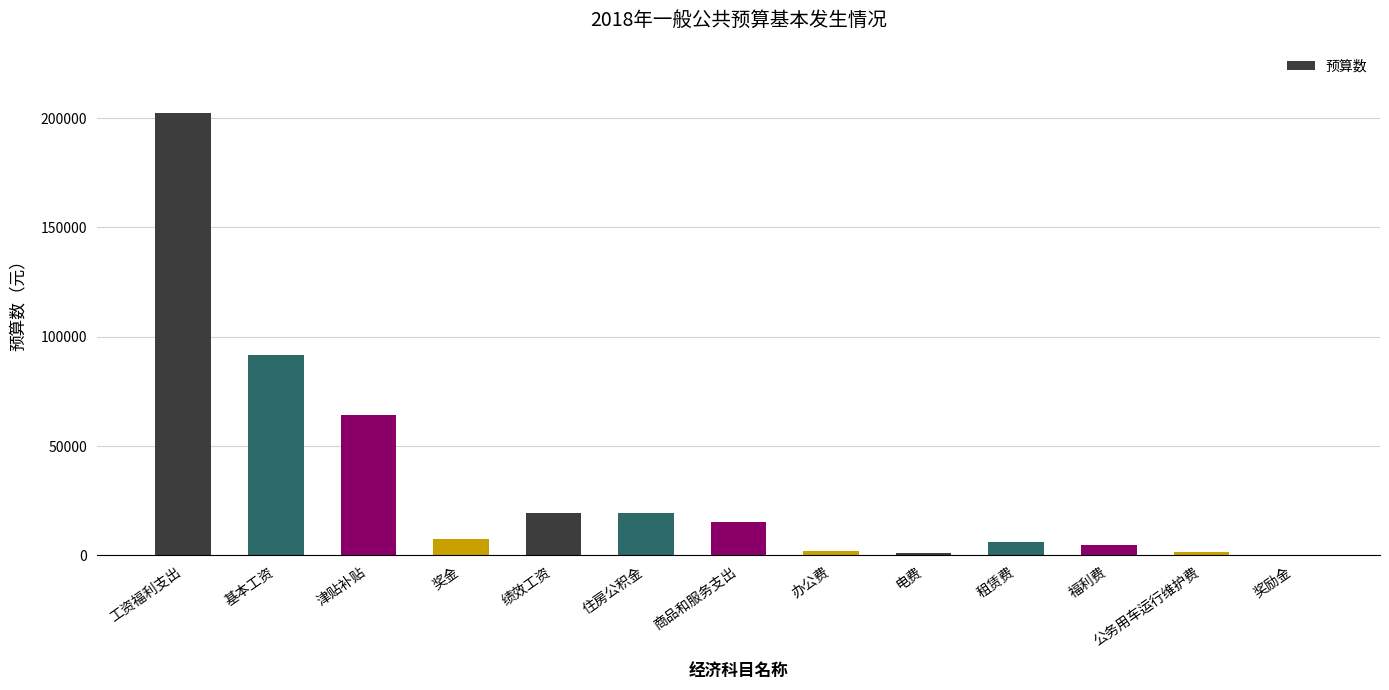

What is the change in value from 奖金 to 奖励金?

-7584.0